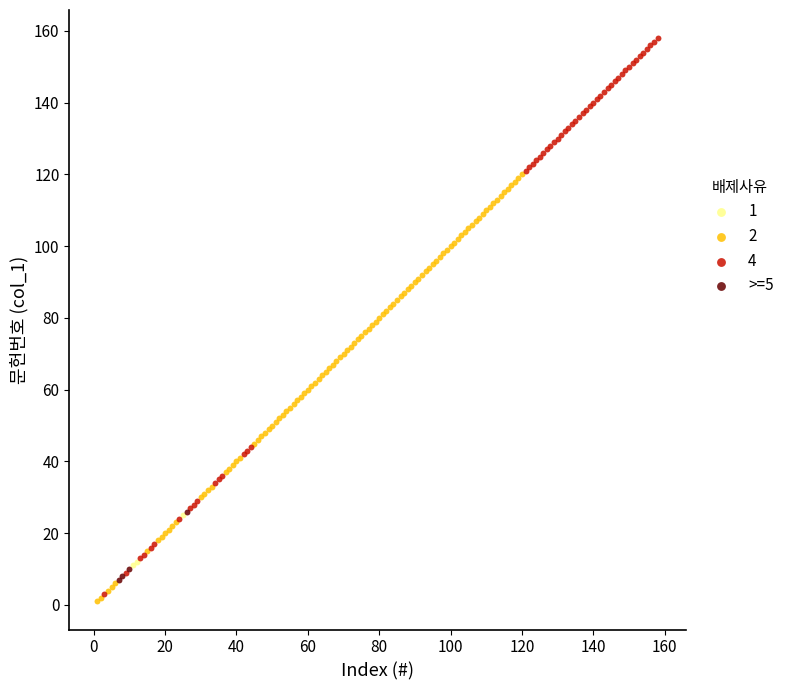

Which series reaches the maximum Y coordinate?

4